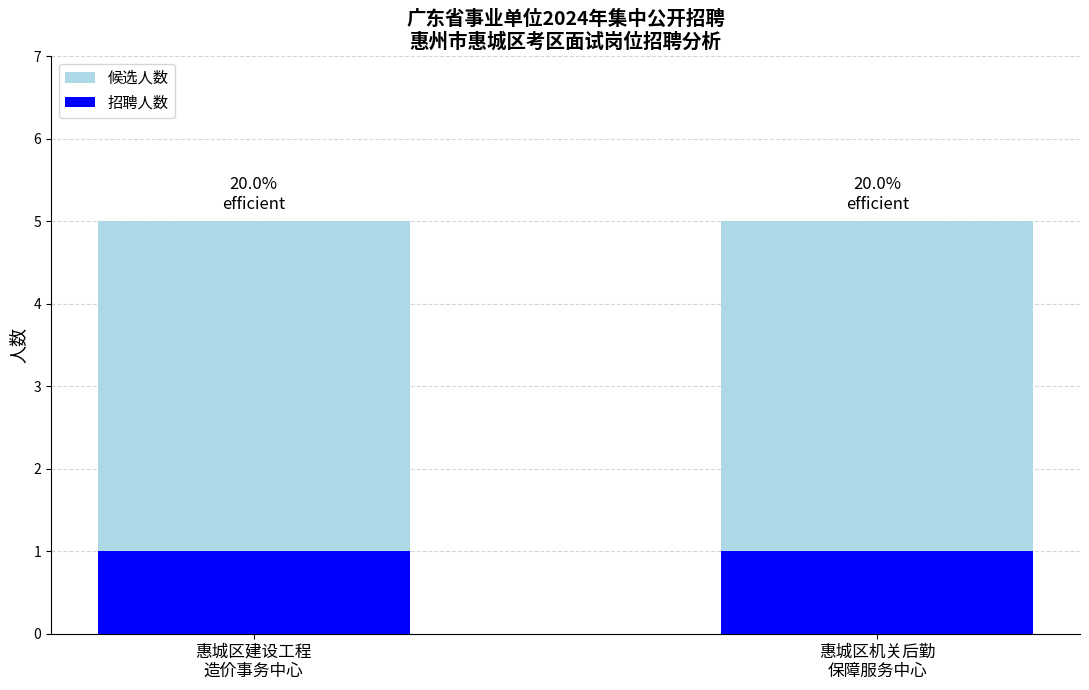

What is the total value across all series at 惠城区建设工程
造价事务中心?

6